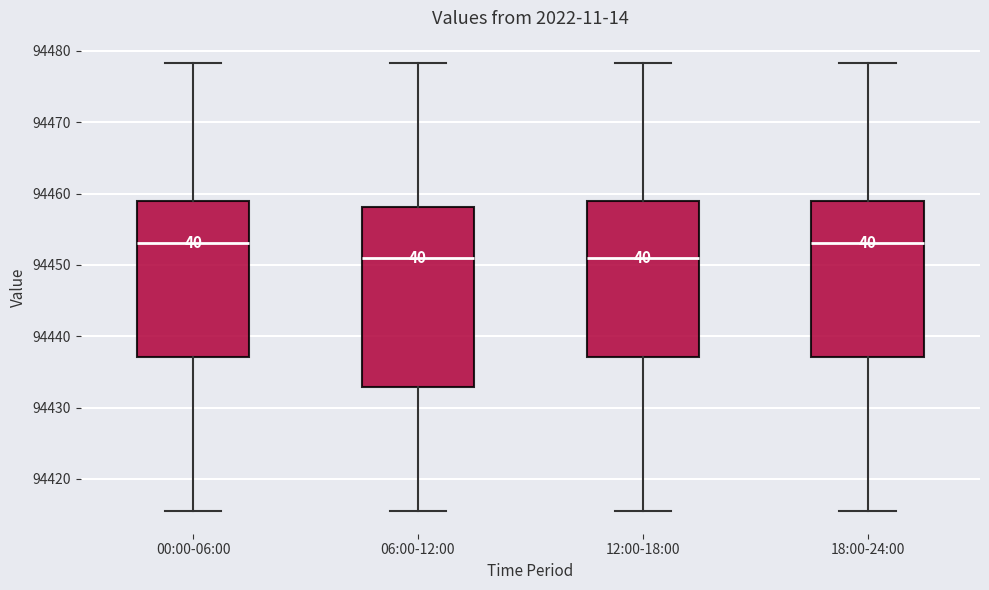

Reading left to right, read every box against the y-axis: the position of its median line, the range the box covers, and the ends of its whiskers. The values are not printed on the chart, so give them approximately, as read against the axis.

00:00-06:00: median 94453, box 94437 to 94459, whiskers 94415 to 94478
06:00-12:00: median 94451, box 94433 to 94458, whiskers 94415 to 94478
12:00-18:00: median 94451, box 94437 to 94459, whiskers 94415 to 94478
18:00-24:00: median 94453, box 94437 to 94459, whiskers 94415 to 94478